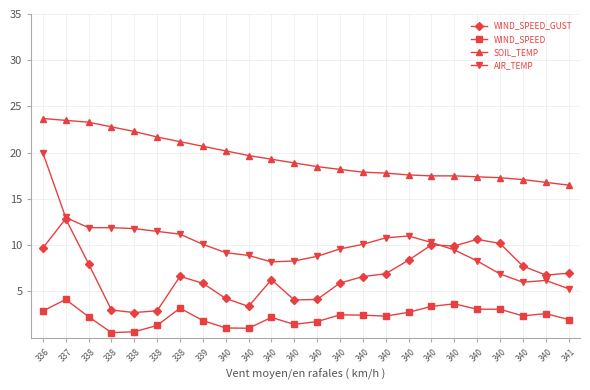

What is the sum of all AIR_TEMP values?

238.8